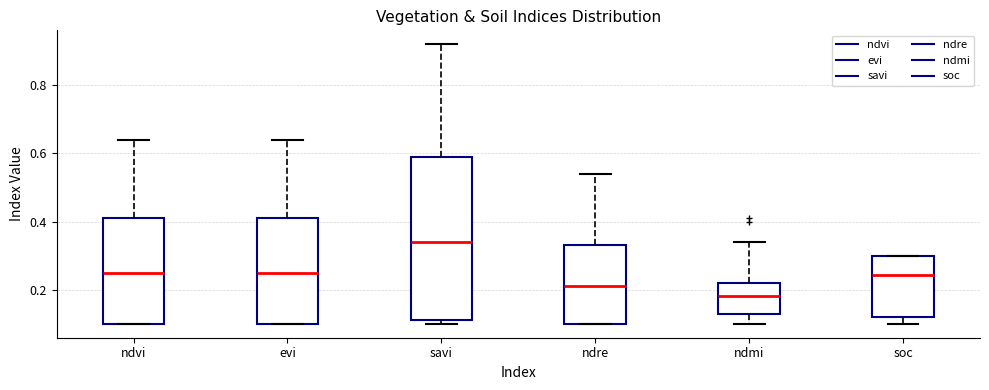

Which box is the tallest, from its lower edge to its upper edge?

savi